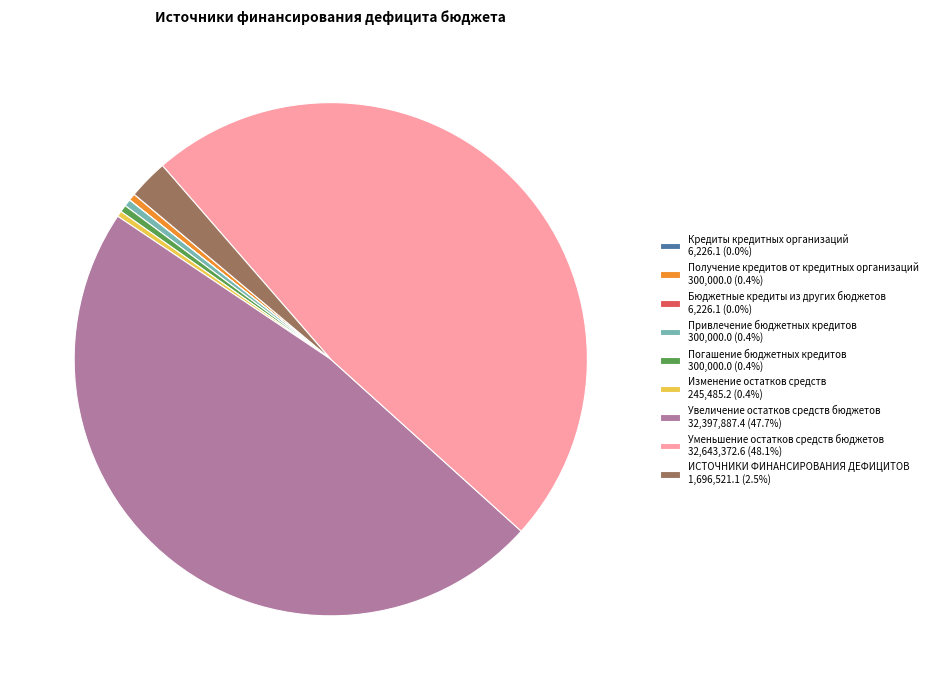

Does any single category account for the majority?

No